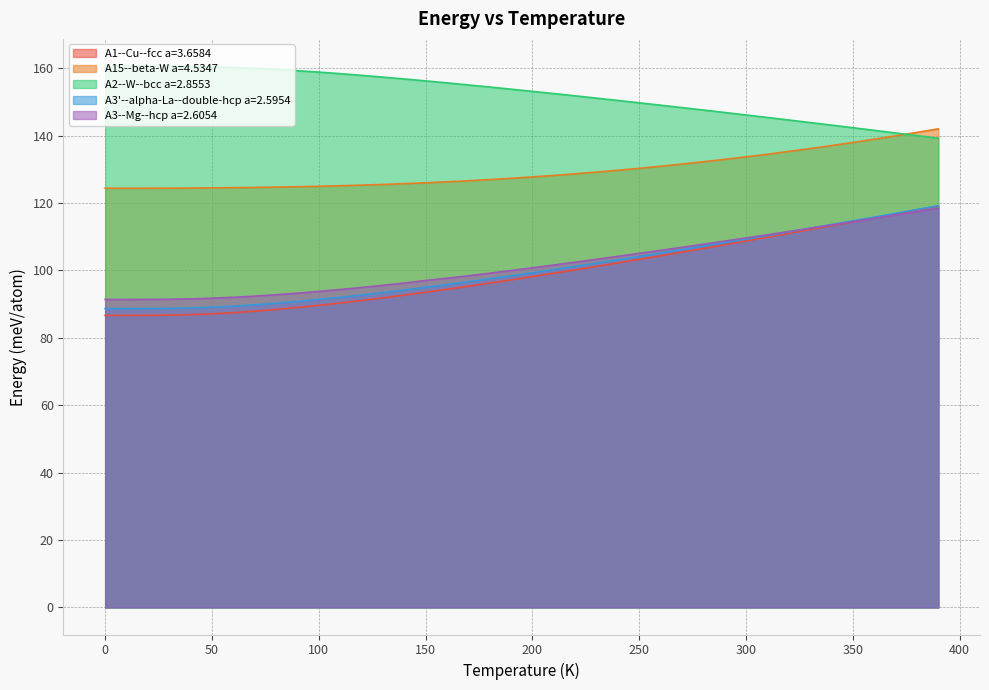

What is the difference between the A3--Mg--hcp a=2.6054 values at 230.0 and 350.0?

11.2